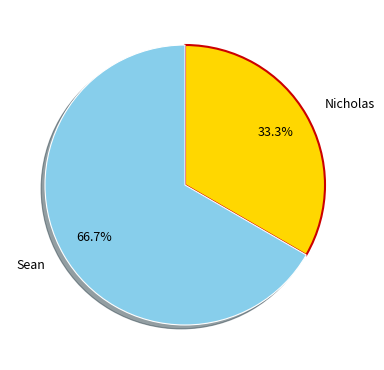

Is there a majority slice in this chart?

Yes